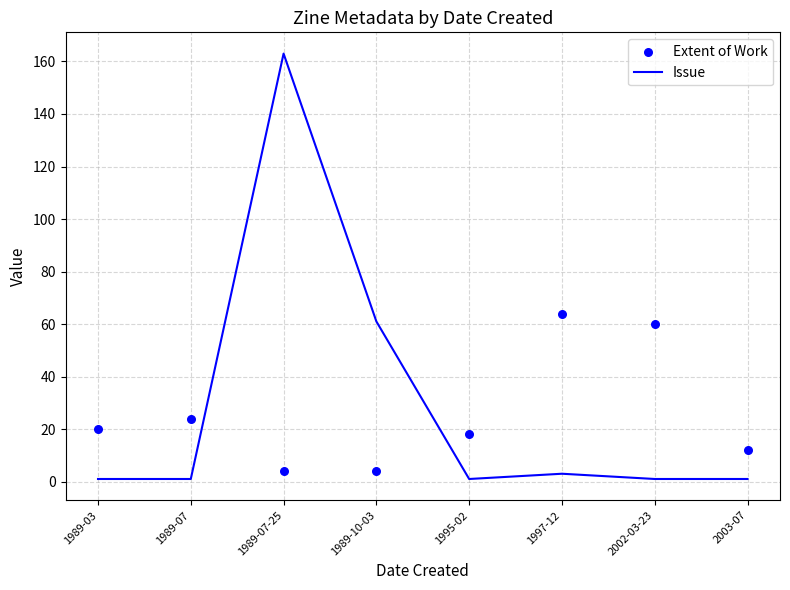

What is the total value across all series at 2002-03-23?

61